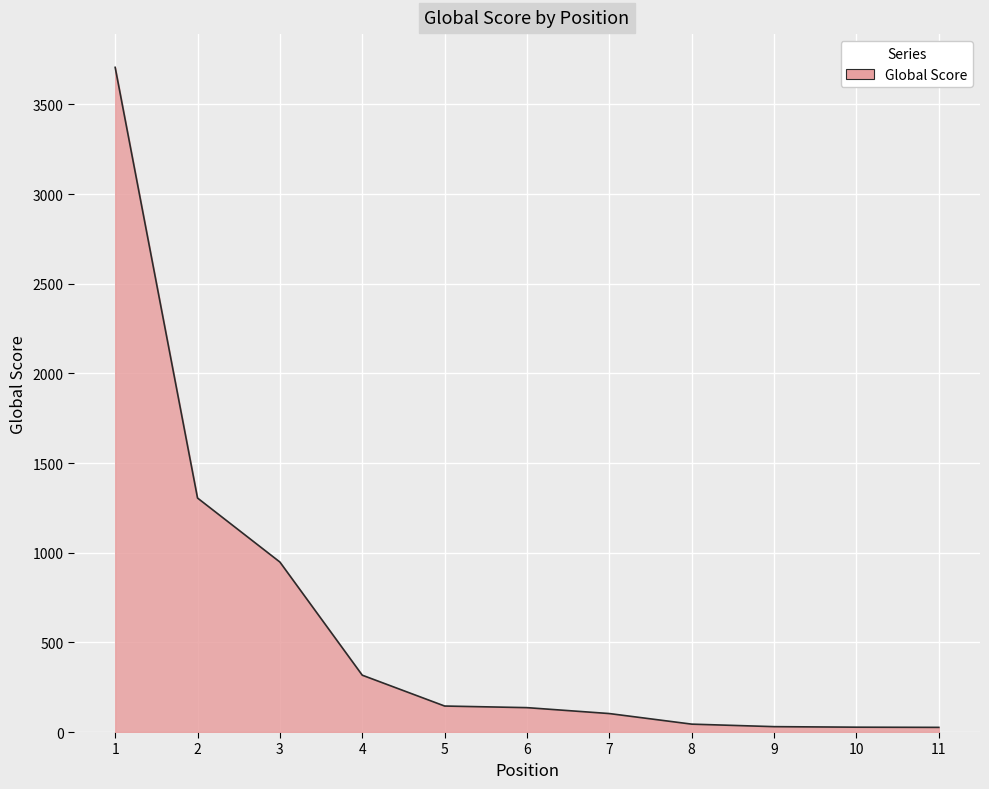

What value does the data have at 8, to the nearest 10?

40